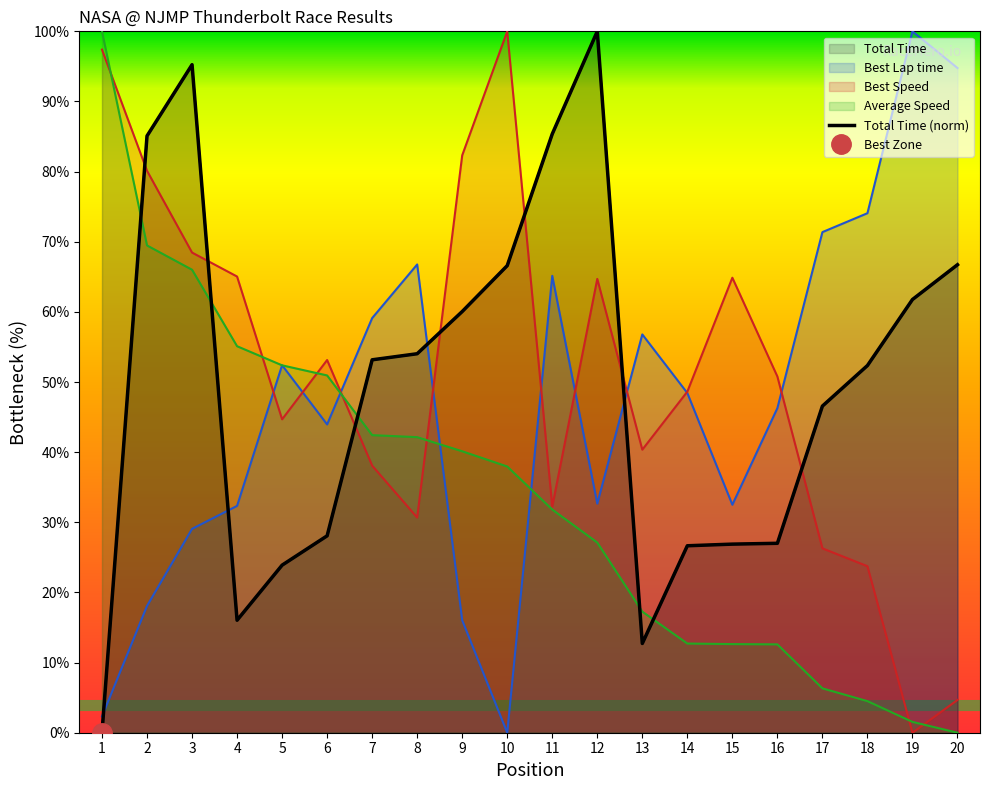

Where do Total Time and Best Lap time first cross each other?

1 and 2